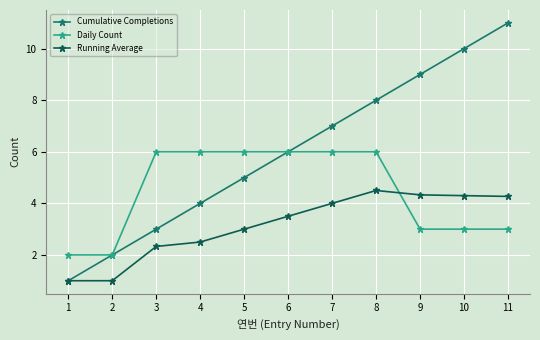

List the series in order of their overall mean, lowest first.

Running Average, Daily Count, Cumulative Completions